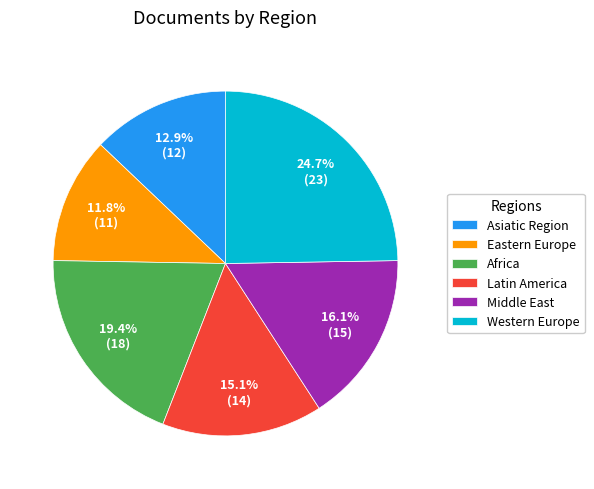

Between Latin America and Eastern Europe, which is larger?

Latin America